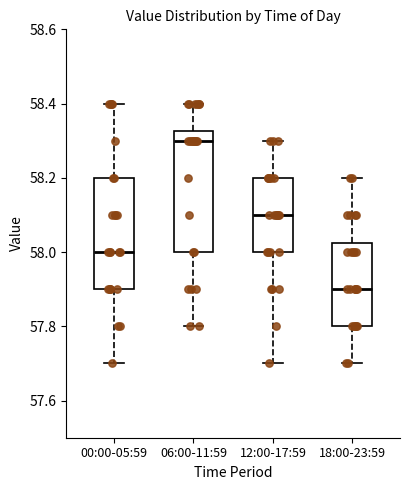

Where does the median line of the box for 06:00-11:59 sit on the y-axis? The values are not printed on the chart, so give them approximately, as read against the axis.

58.30